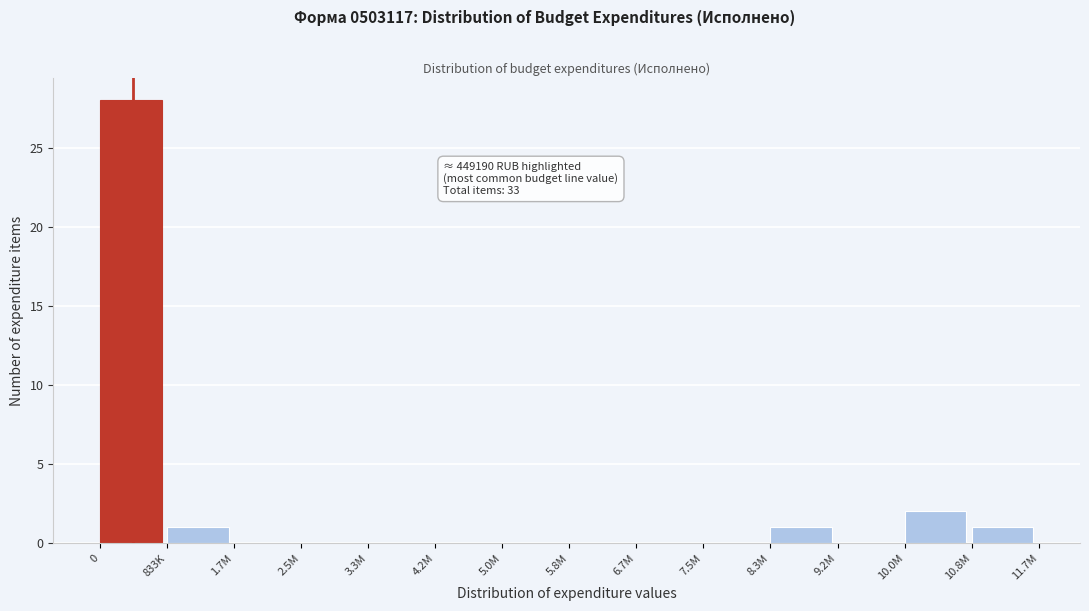

Reading left to right, what are all the values shown in this chart?

0=28	833K=1	1.7M=0	2.5M=0	3.3M=0	4.2M=0	5.0M=0	5.8M=0	6.7M=0	7.5M=0	8.3M=1	9.2M=0	10.0M=2	10.8M=1